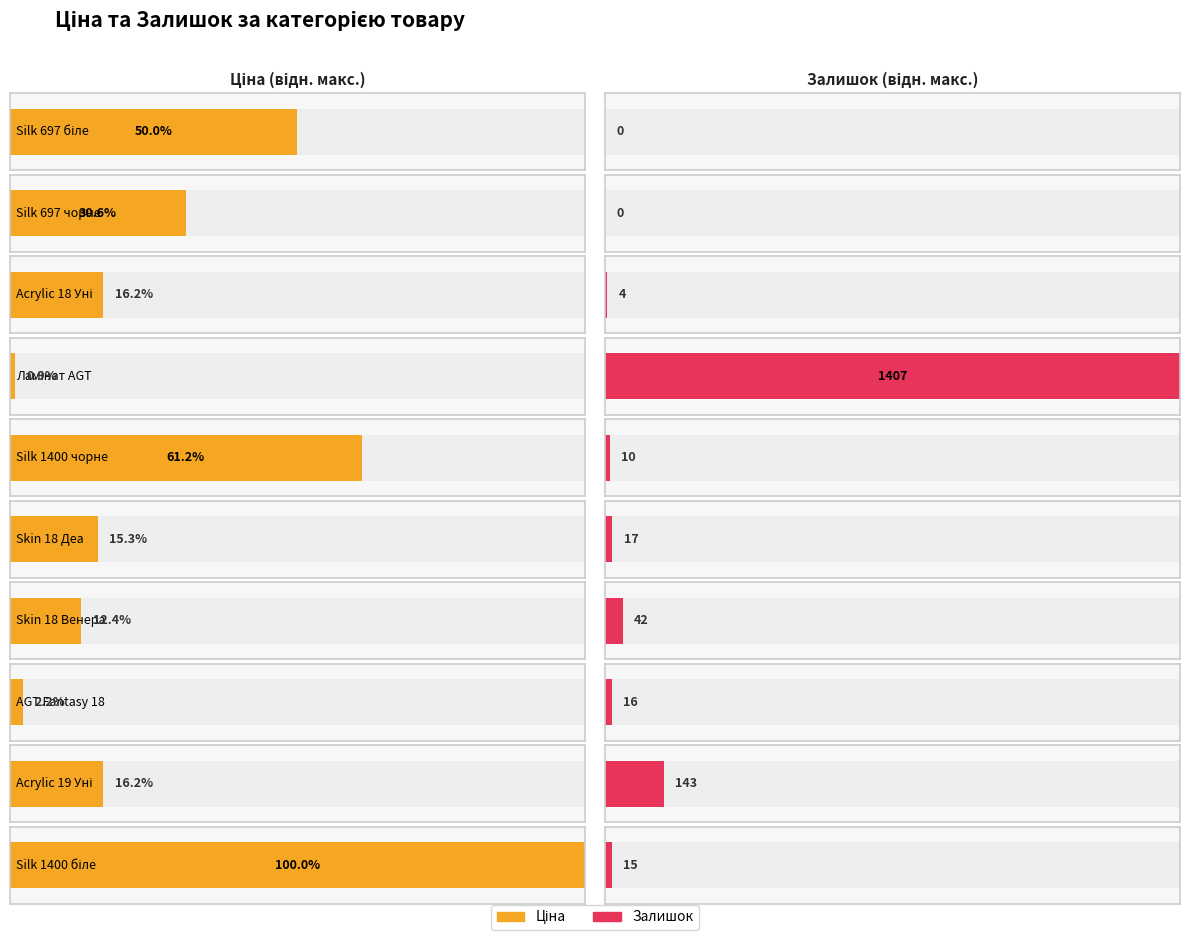

The value of Залишок at Skin 18 Венера is 42.0. True or false?

True